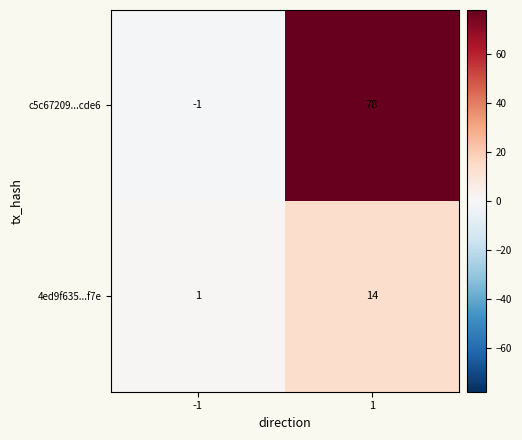

How many categories are shown in the chart?

2